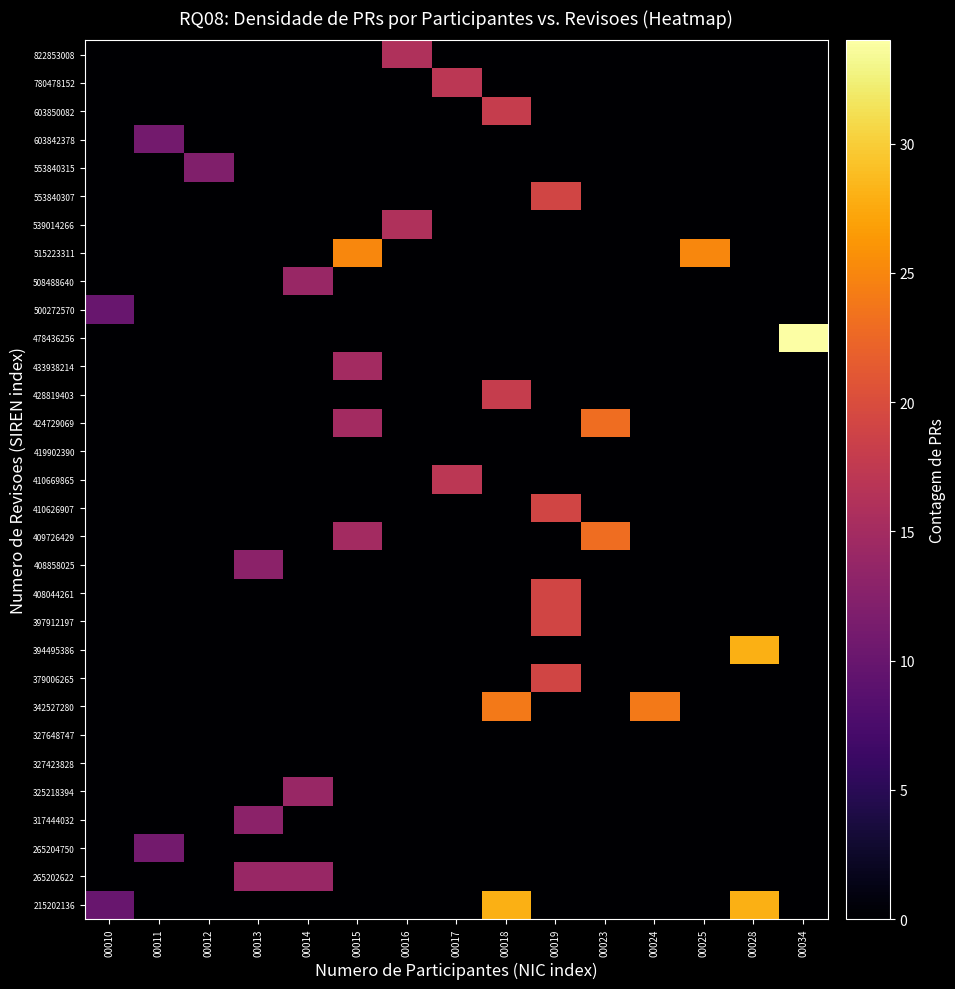

What is the difference between the highest and lowest values at 00016?

16